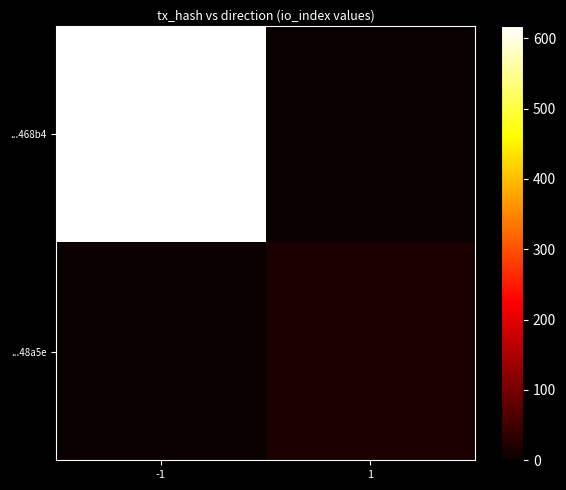

Which series changed the most between -1 and 1?

...468b4